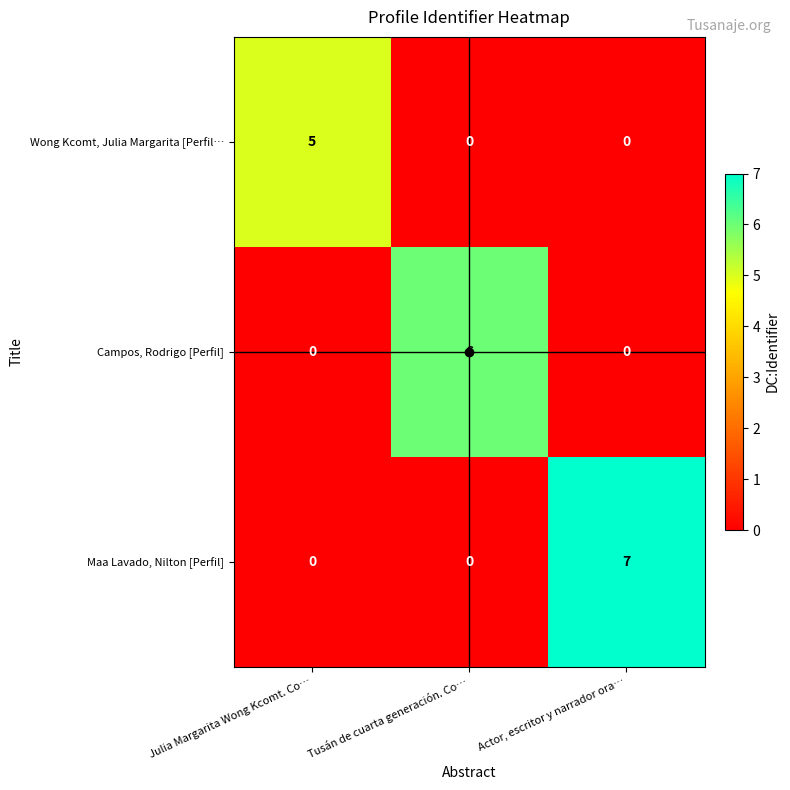

What is the total value across all series at Julia Margarita Wong Kcomt. Co…?

5